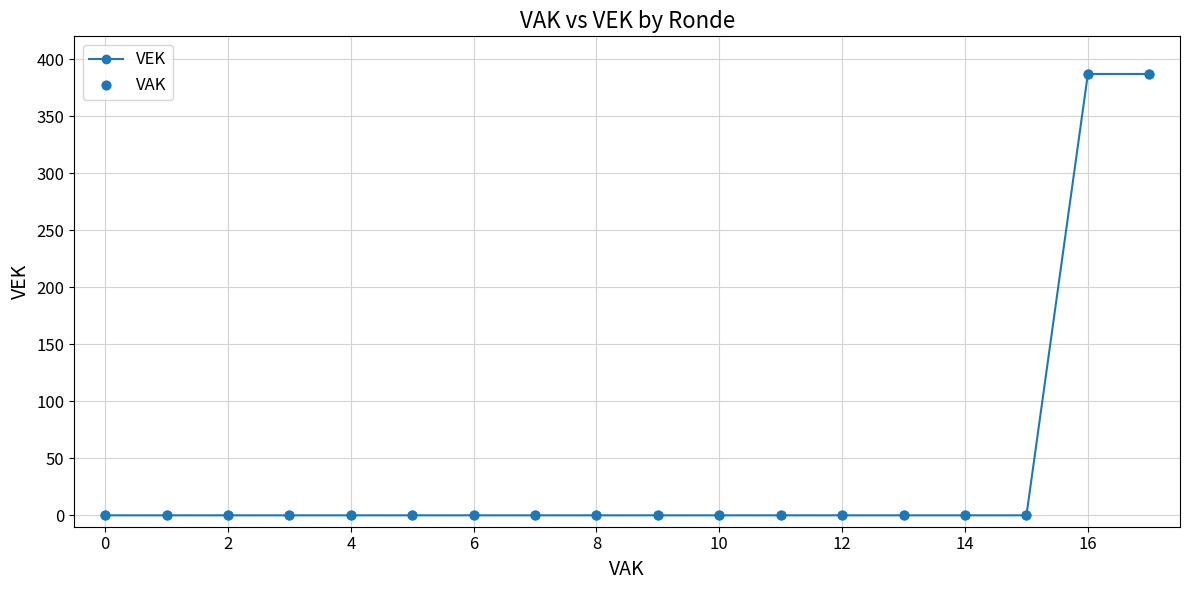

What is the greatest value displayed?

387